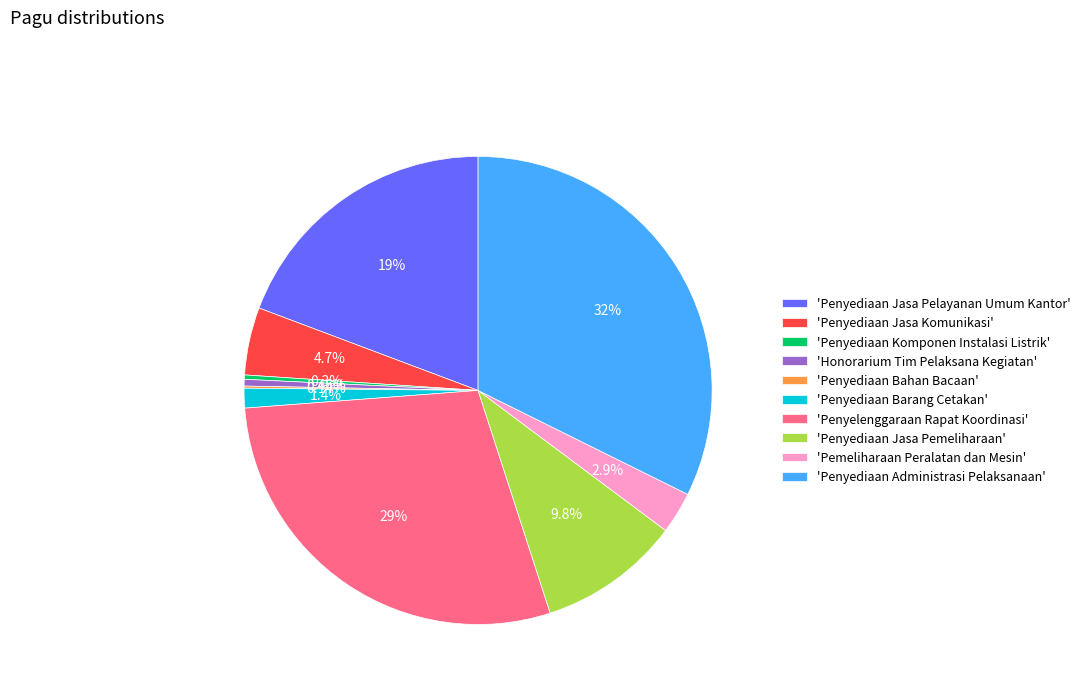

Which slice is the largest?

'Penyediaan Administrasi Pelaksanaan'